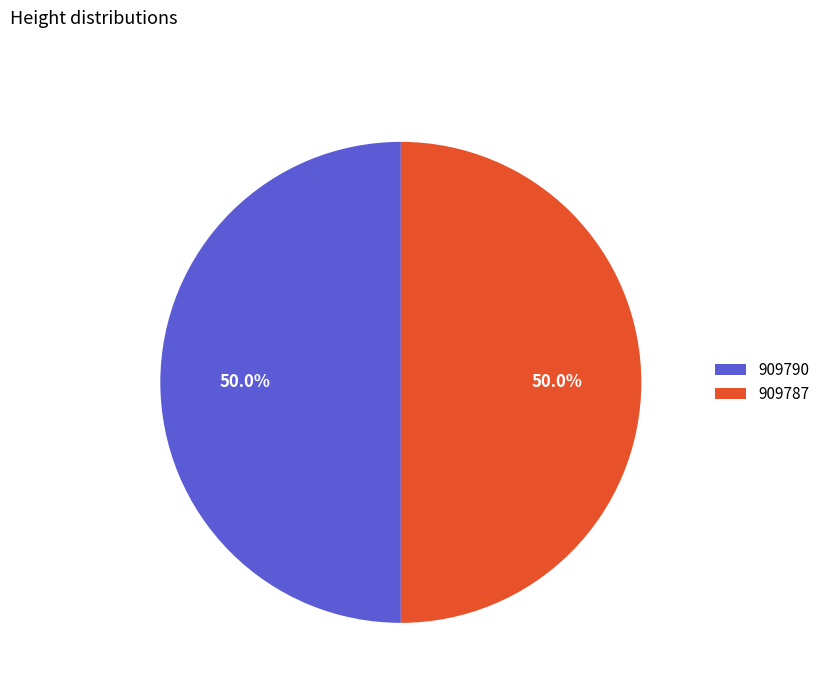

What percentage is the 909787 slice, to the nearest percent?

50%